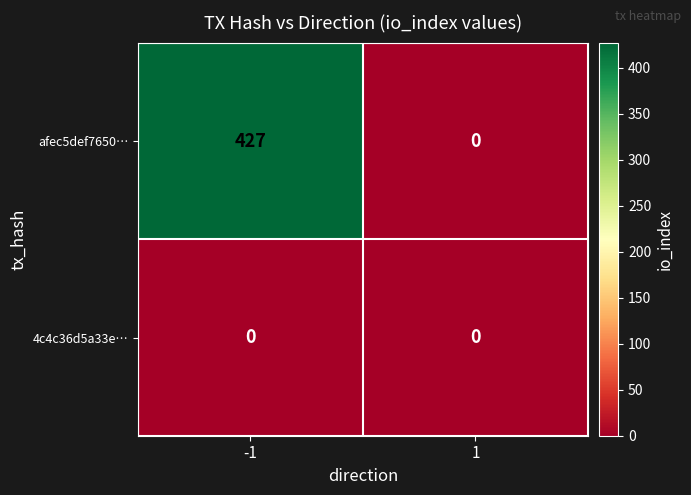

What is the spread (max minus min) of values at -1?

427